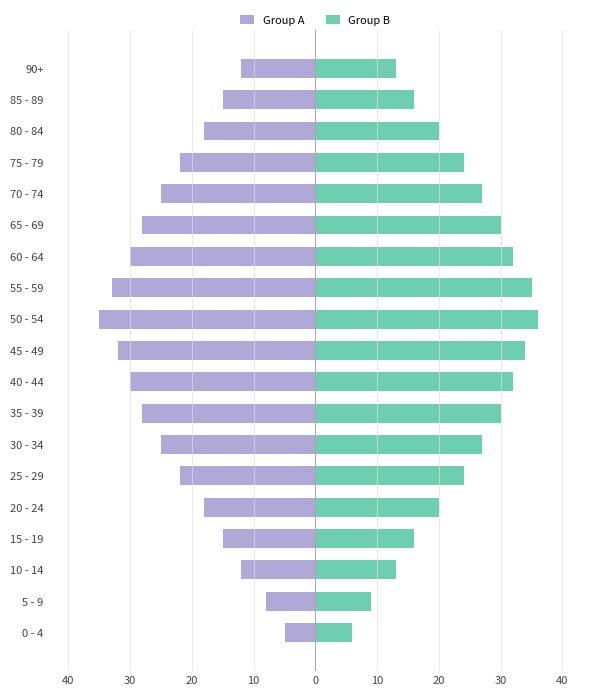

How many bars are there in total?

38